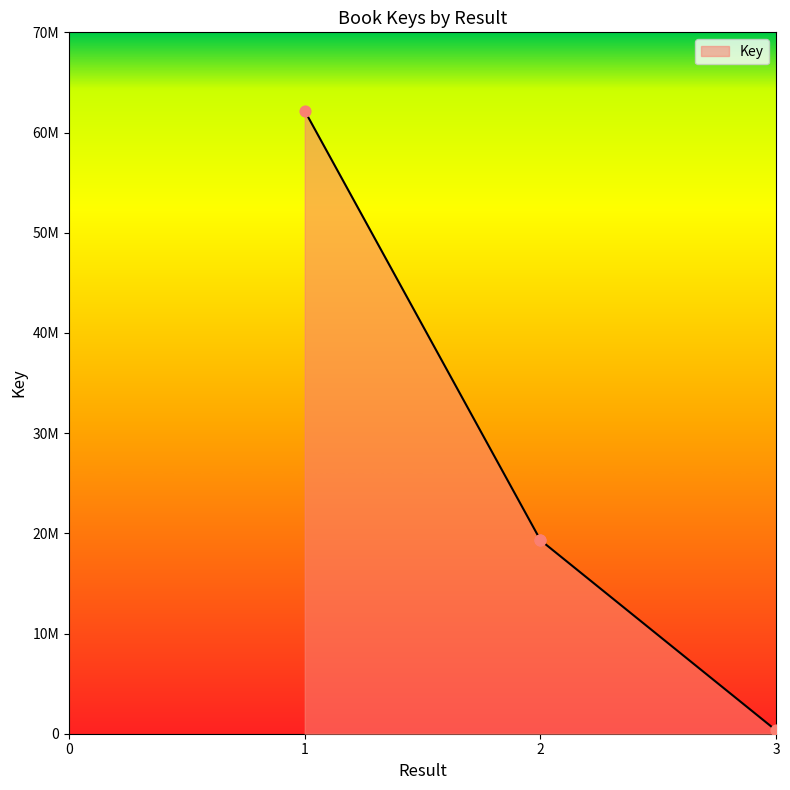

What is the change in value from 1 to 3?

-61836397